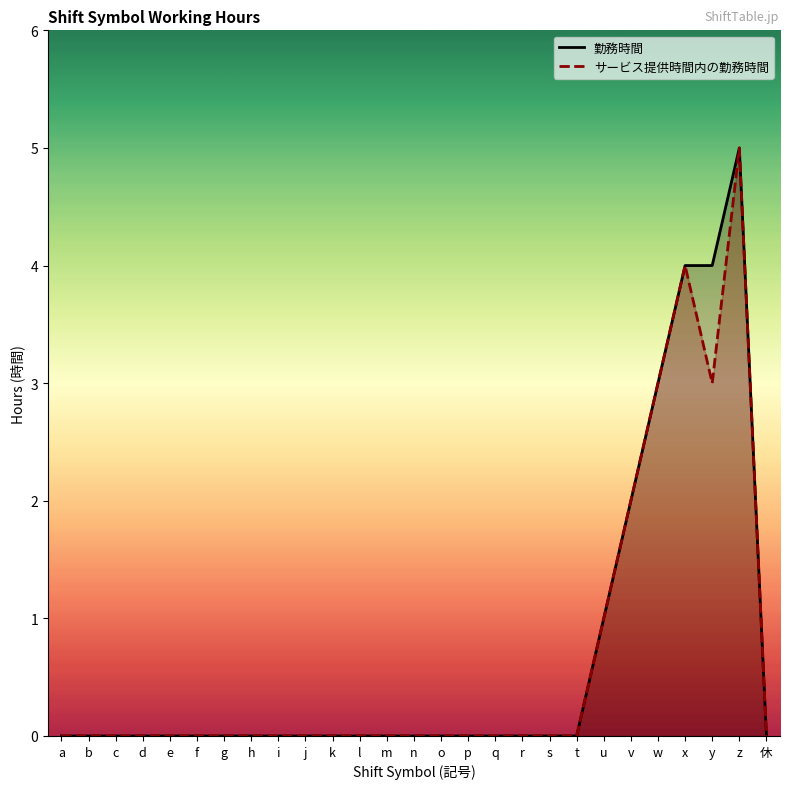

Is the value of サービス提供時間内の勤務時間 at w greater than the value of 勤務時間 at i?

Yes